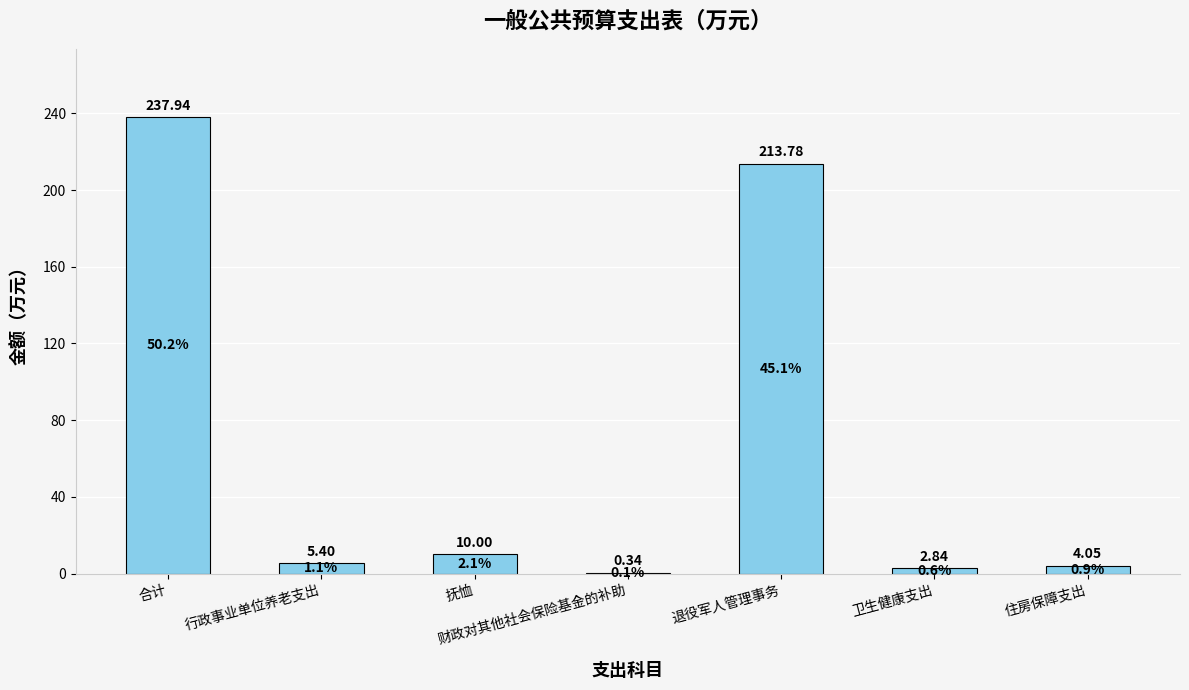

What is the greatest value displayed?

237.9